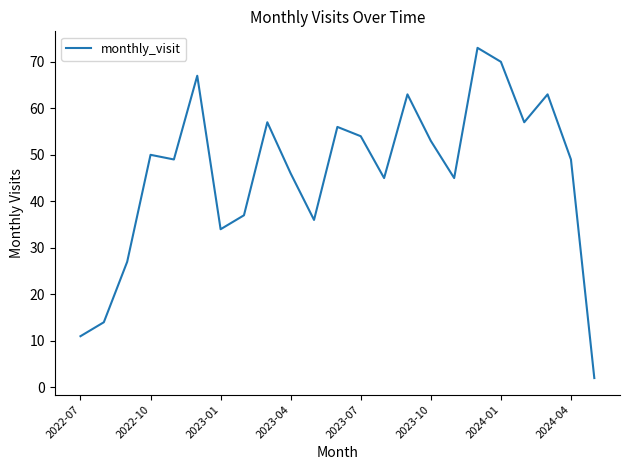

What is the maximum value shown in the chart?

73